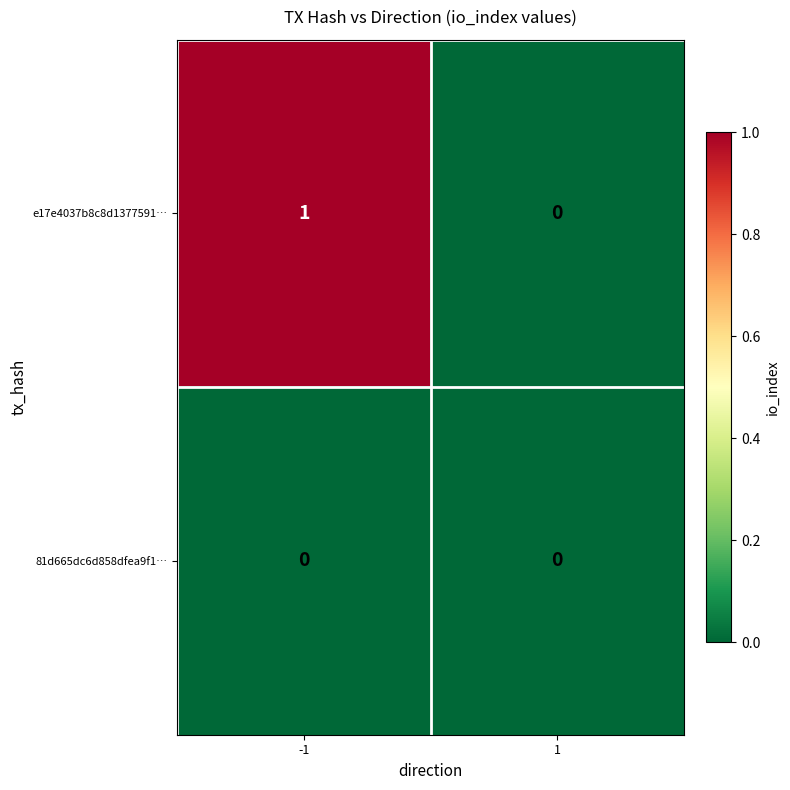

How many distinct data groups are displayed?

2